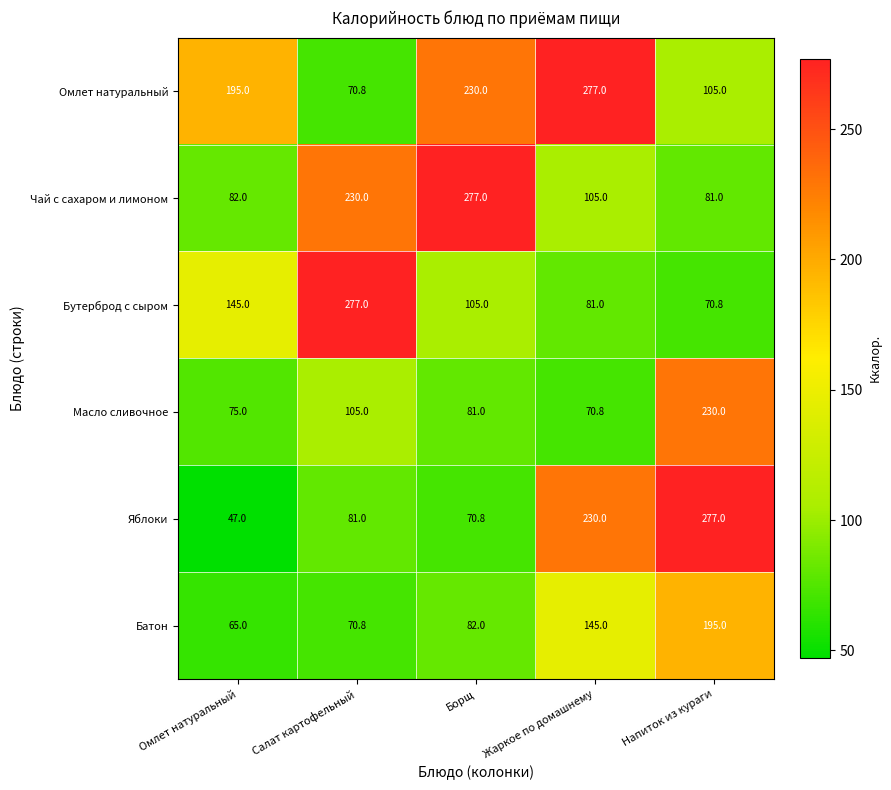

At which category is the sum across all series the highest?

Напиток из кураги